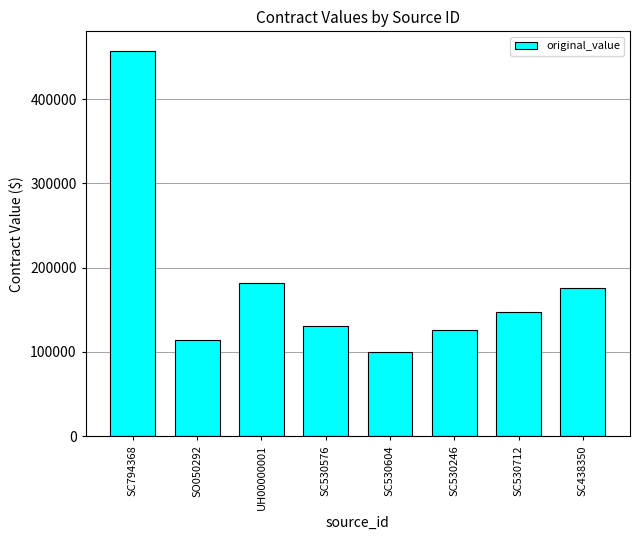

Which label corresponds to the smallest value in the chart?

SC530604